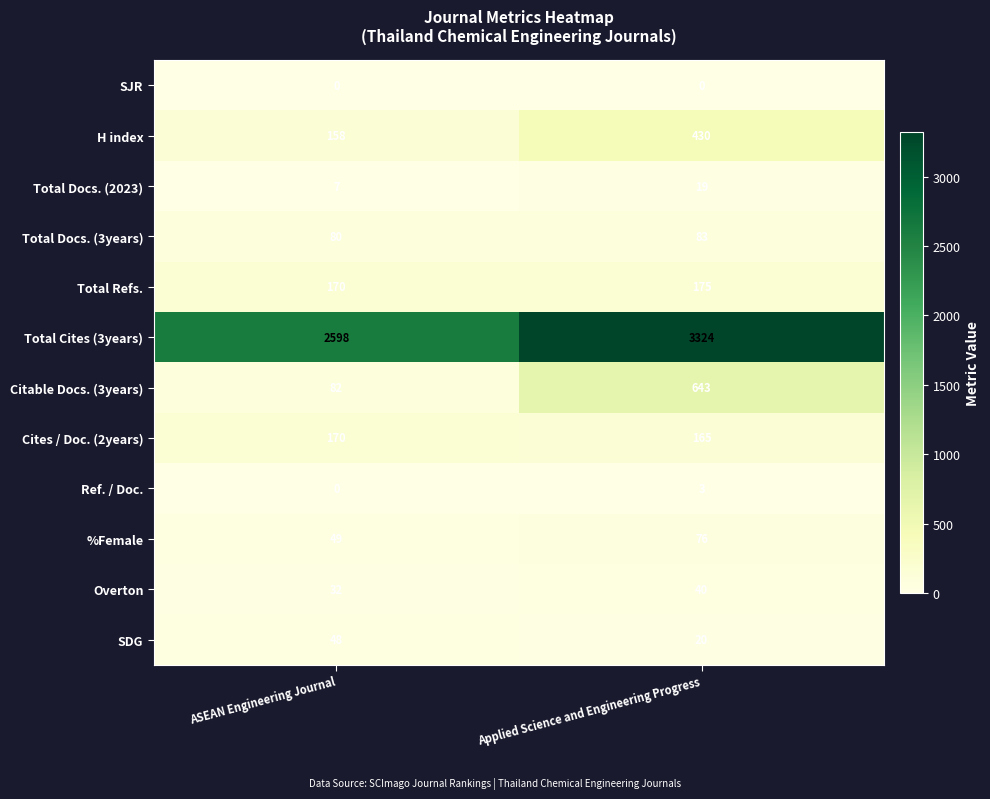

Read the Overton value at ASEAN Engineering Journal.

32